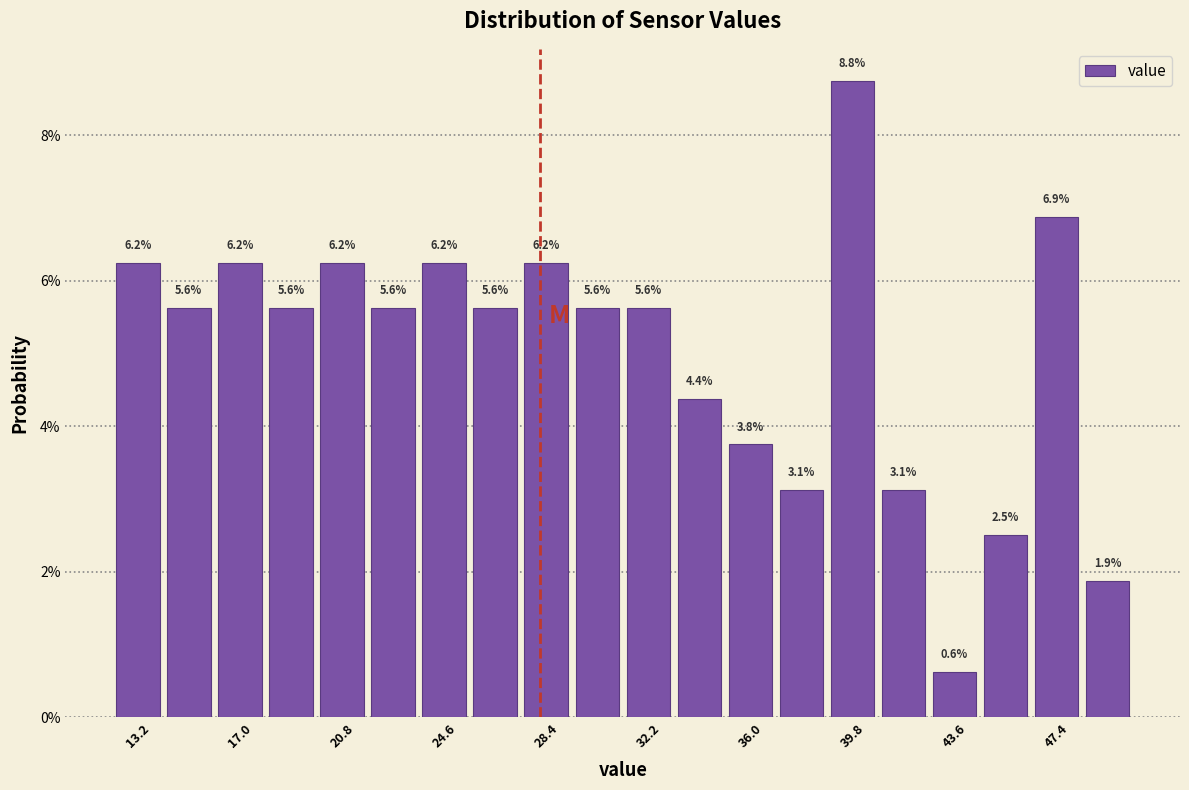

Around what value on the x-axis is the tallest bar? Give the approximate position of its centre, as read against the axis.

40.0